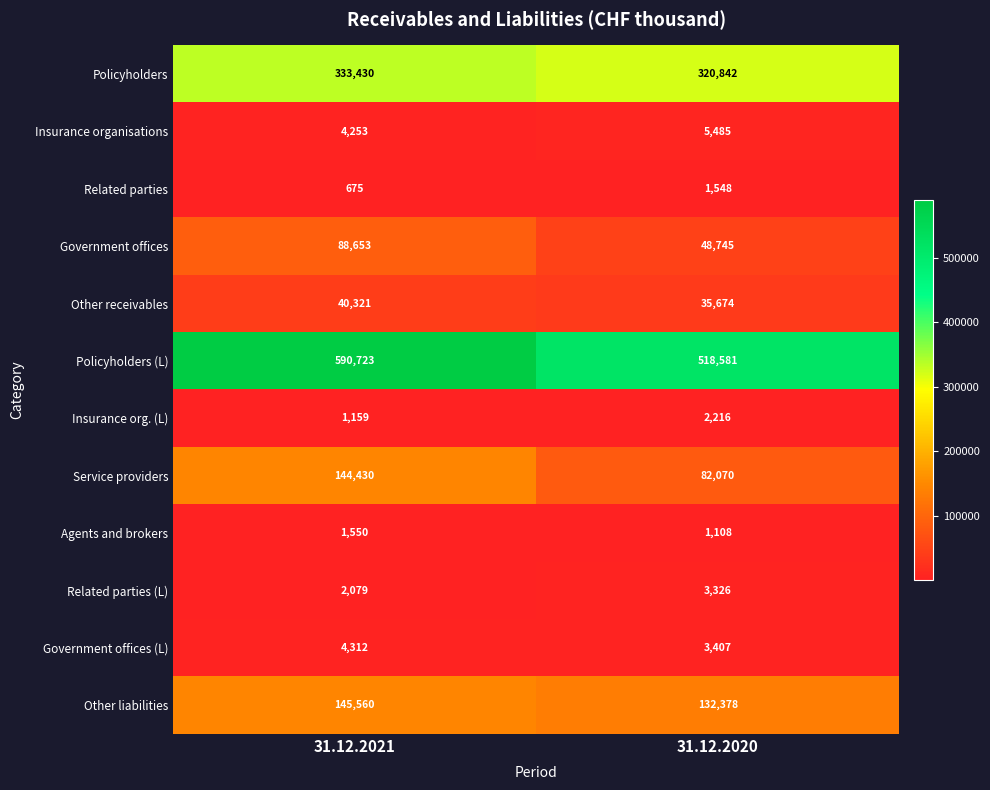

List the labels in order of Agents and brokers value, largest first.

31.12.2021, 31.12.2020